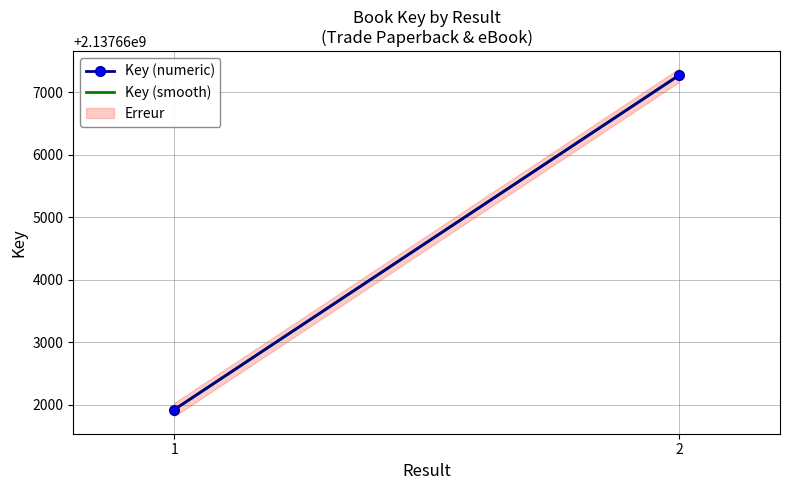

Between 1 and 2, which is larger?

2